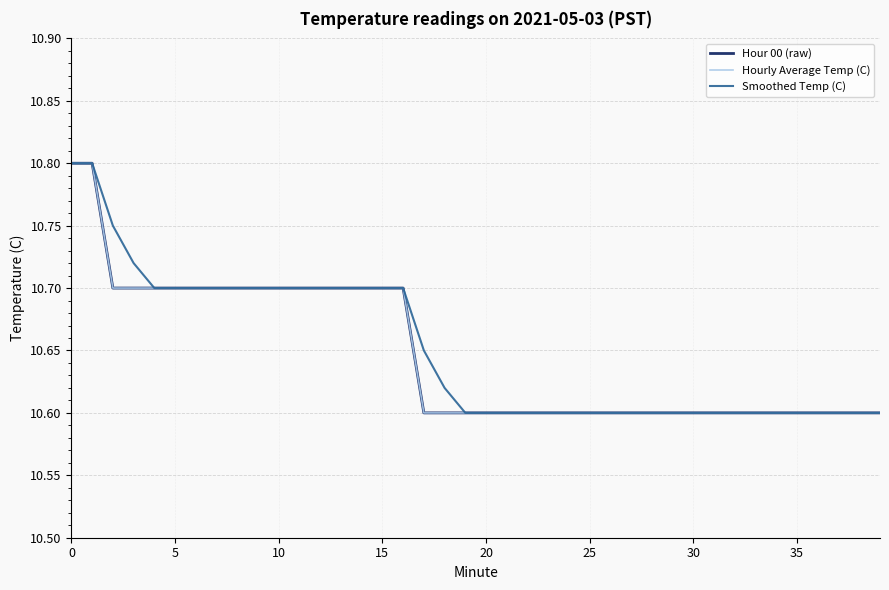

What is the difference between the second highest and second lowest values in the Hourly Average Temp (C) series?

0.2